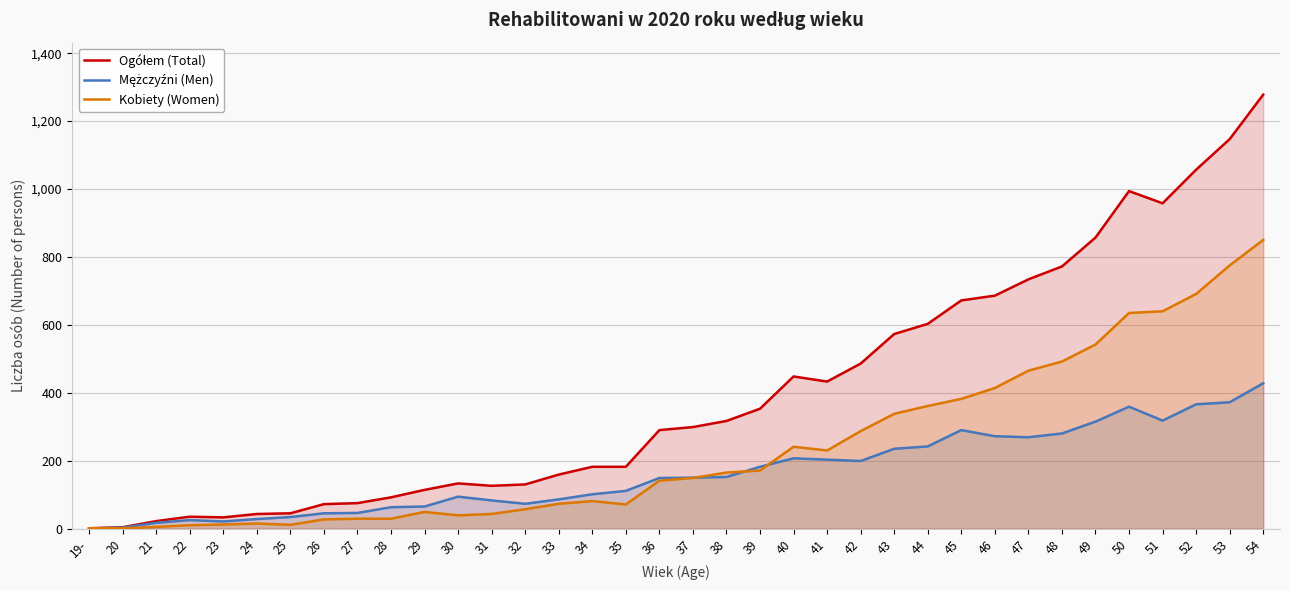

True or false: Ogółem (Total) and Kobiety (Women) cross at least once.

False